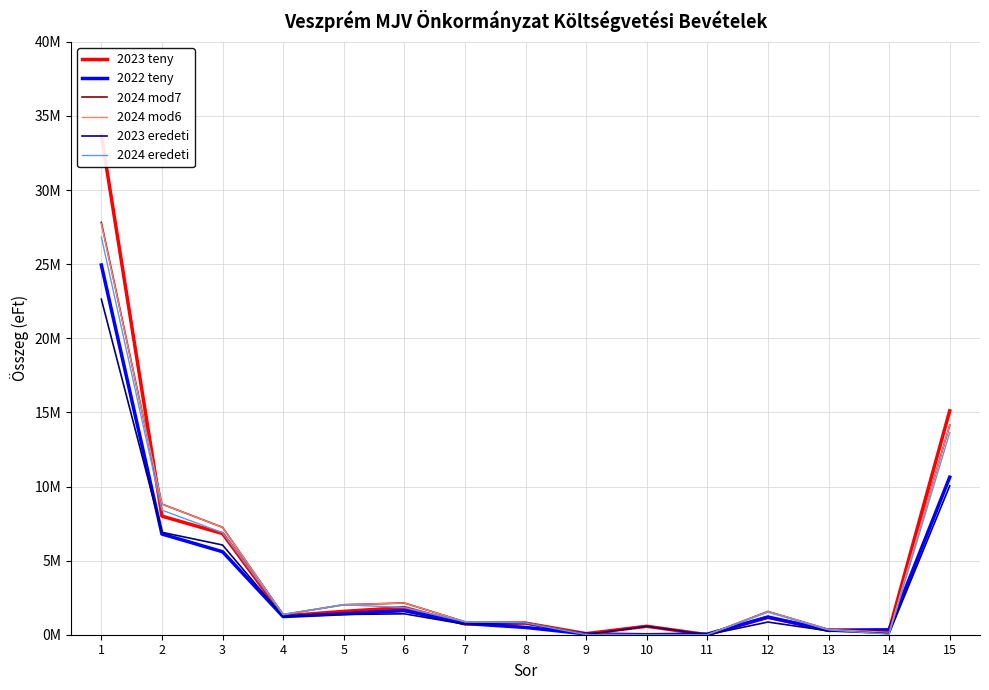

At which category does 2024 eredeti reach its first local peak?

5